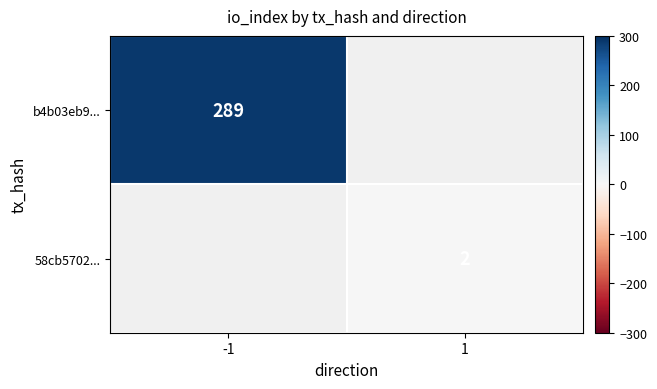

Is the value of 58cb5702... at 1 greater than the value of b4b03eb9... at -1?

No